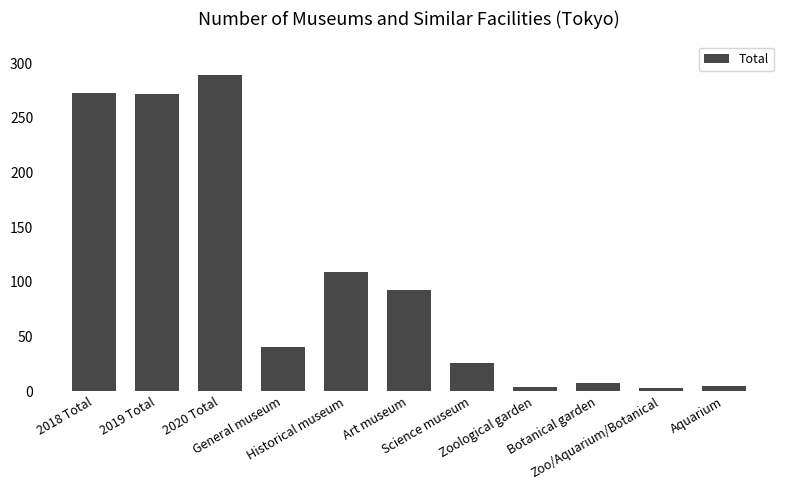

What is the minimum value shown in the chart?

3